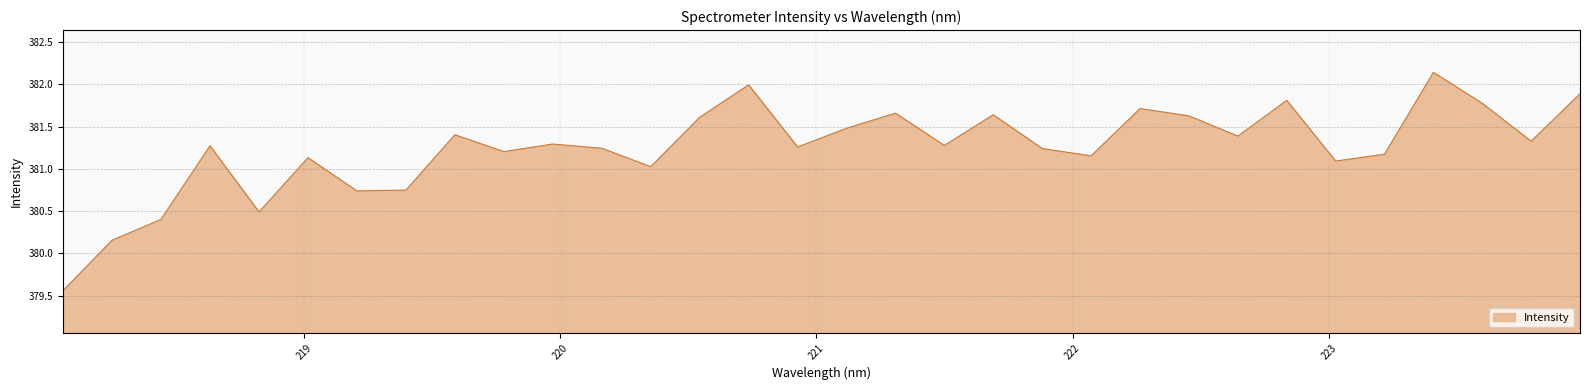

What is the difference between the maximum and minimum values?

2.6